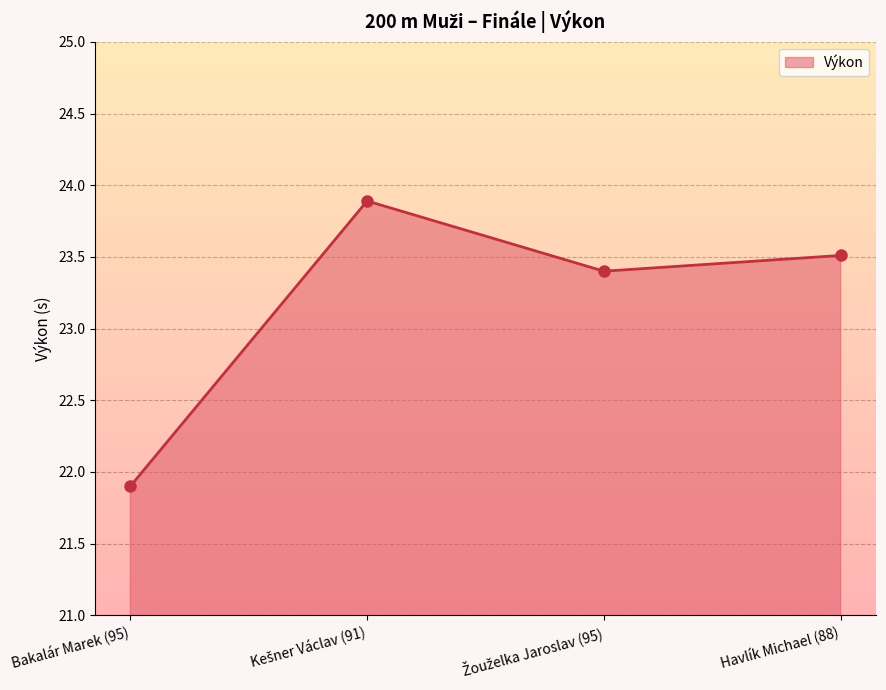

Reading left to right, what are all the values shown in this chart?

21.9	23.9	23.4	23.5